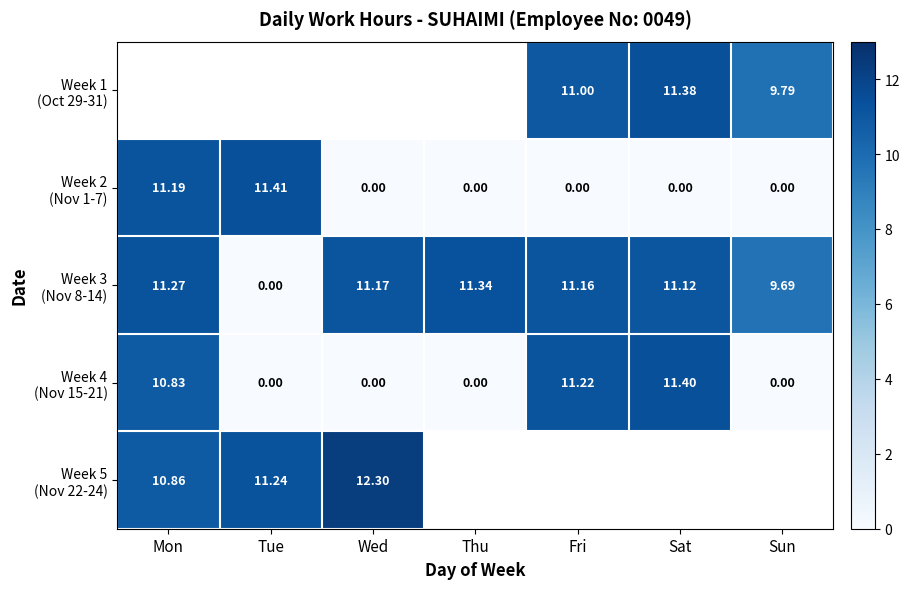

How many positive values does the Week 2 (Nov 1-7) series have?

2